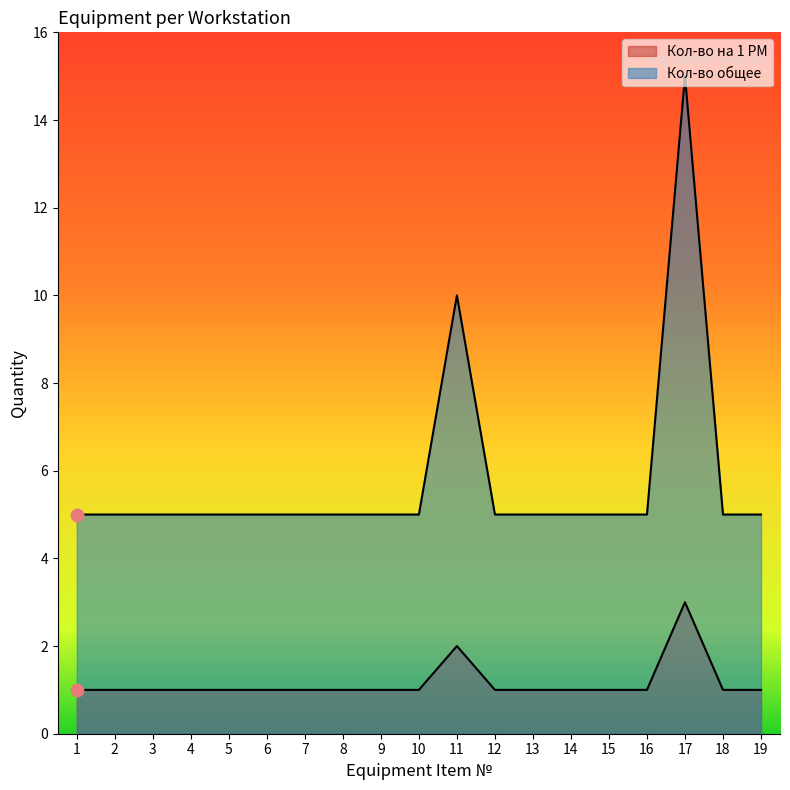

At how many categories does at least one series exceed 1?

19